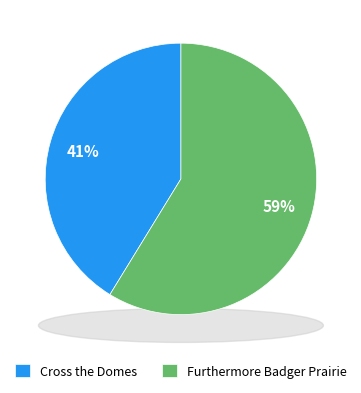

Combined, what portion of the pie is Cross the Domes and Furthermore Badger Prairie?

100.0%